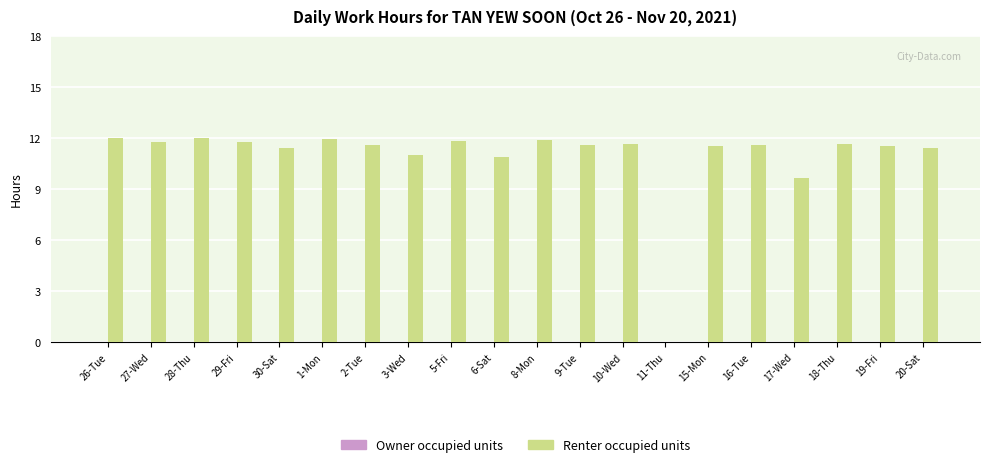

Where is the data nearest to the value 6?

17-Wed